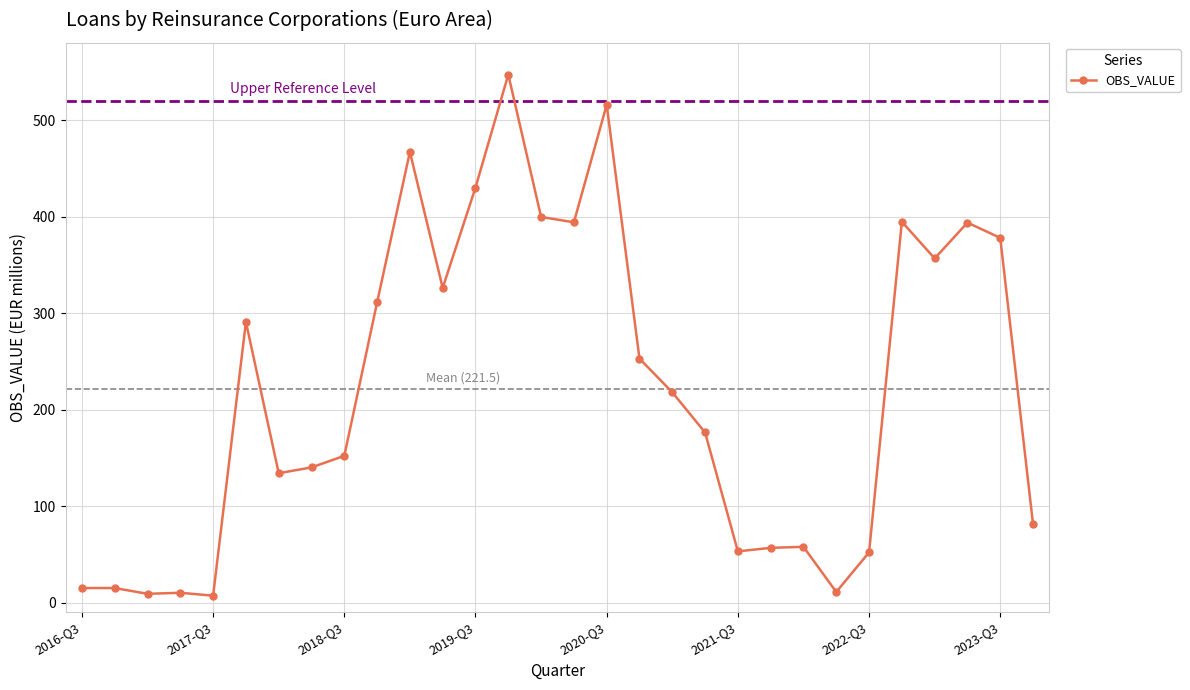

True or false: there are more than 2 points higher than both neighbors.

True